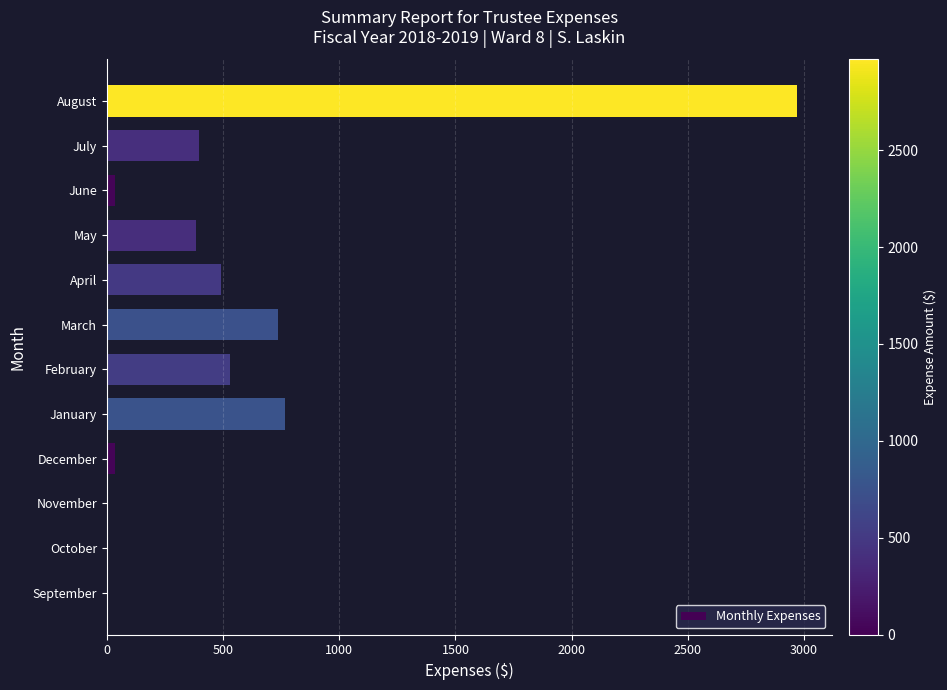

How many values exceed 397?

6